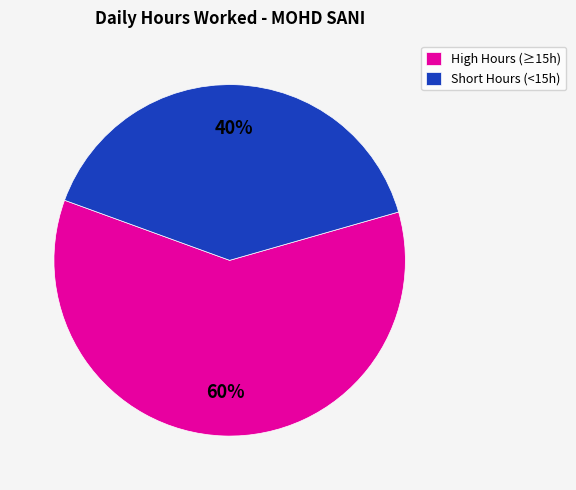

Which has a higher value, High Hours (≥15h) or Short Hours (<15h)?

High Hours (≥15h)